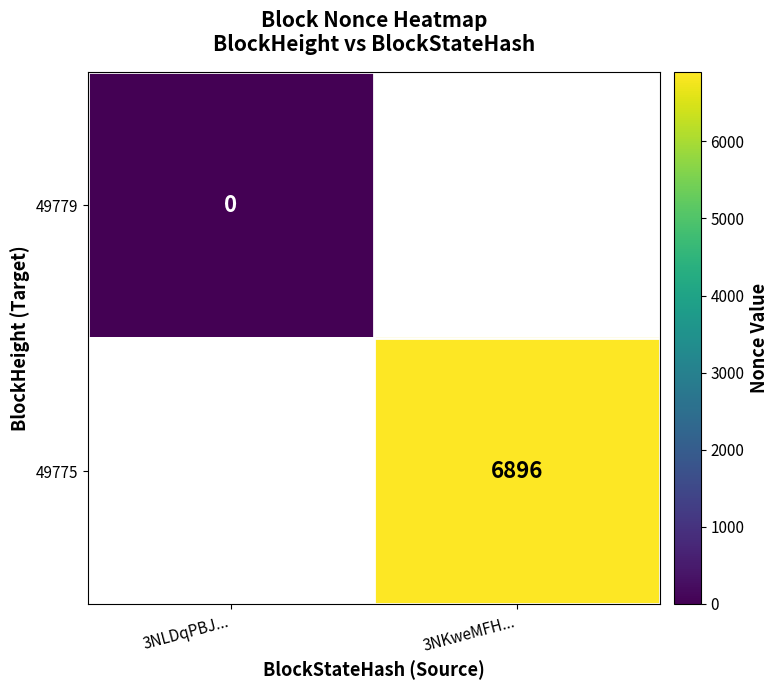

Which category has the highest value across all series?

3NKweMFH...